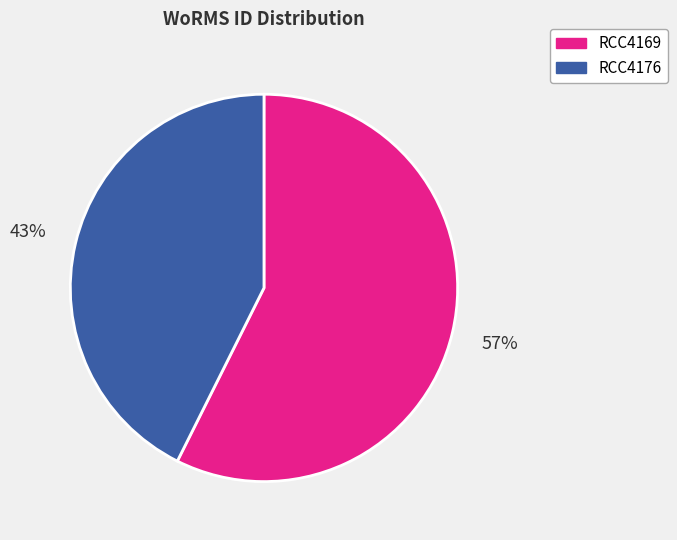

Does RCC4169 represent more than half of the total?

Yes